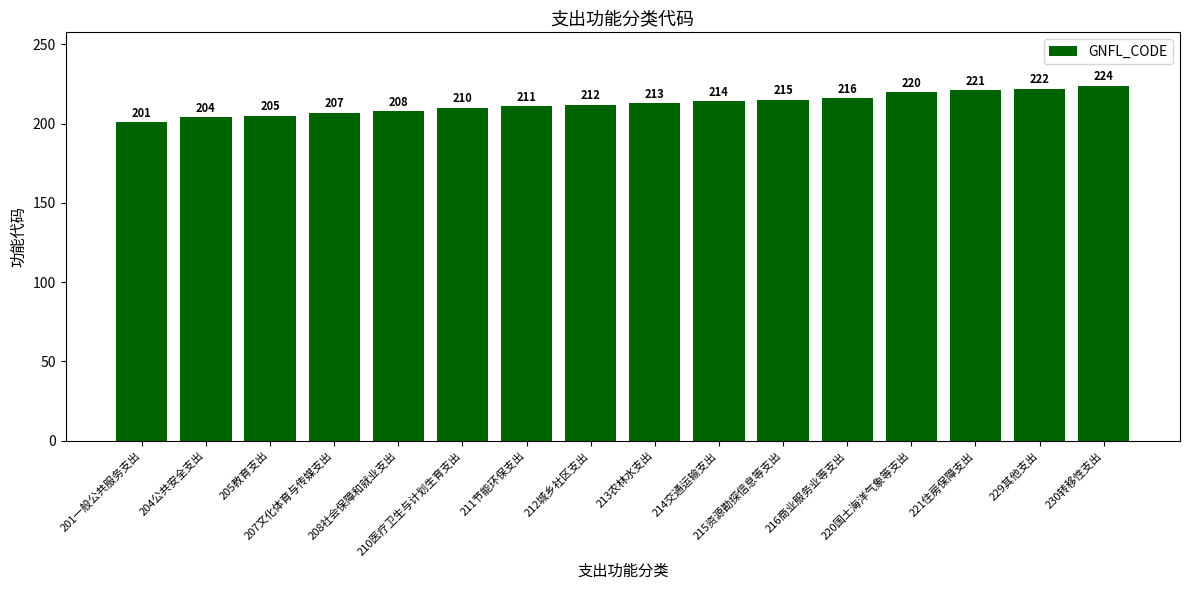

Between 230转移性支出 and 208社会保障和就业支出, which is larger?

230转移性支出